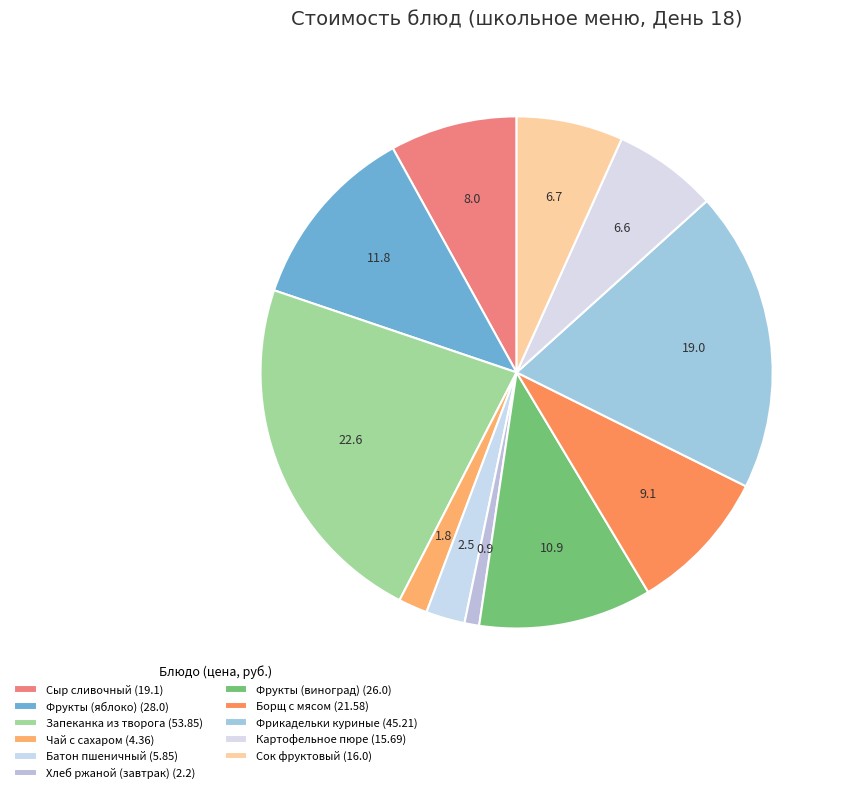

Does Сок фруктовый represent more than half of the total?

No